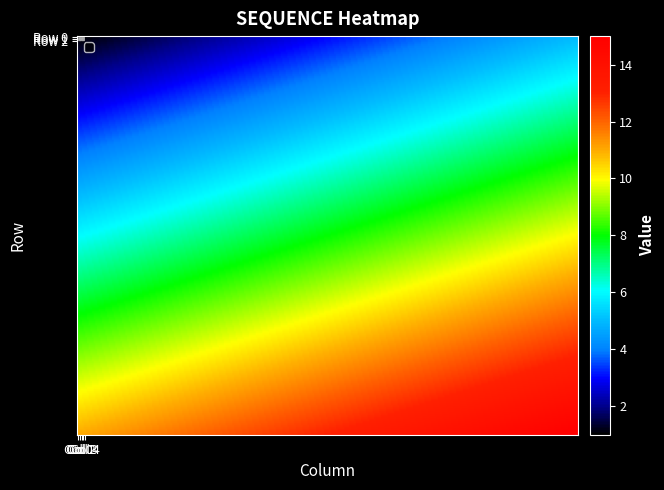

What is the total value across all series at 4?

30